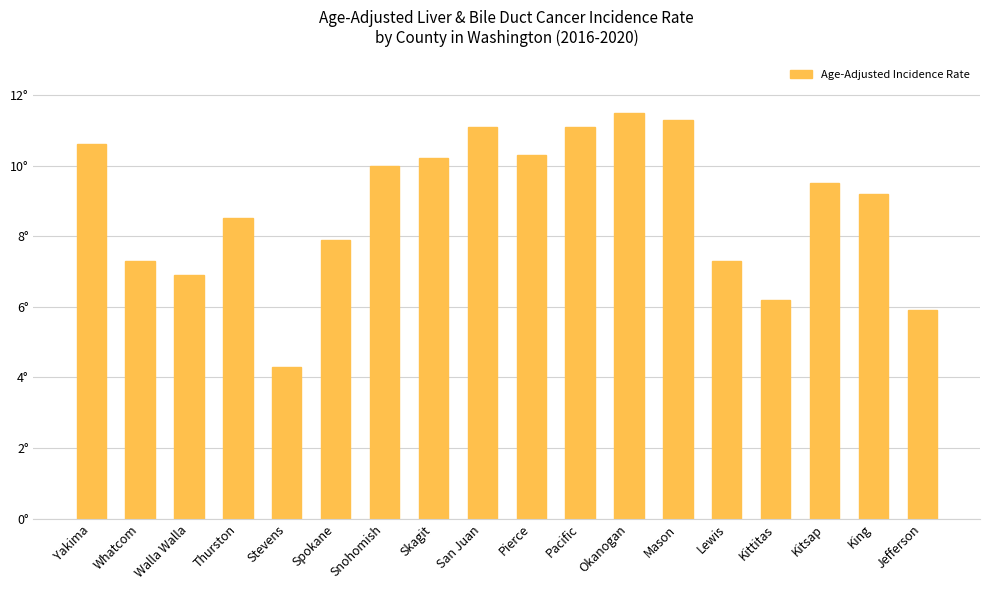

What is the difference between the values at Kitsap and Thurston?

1.0